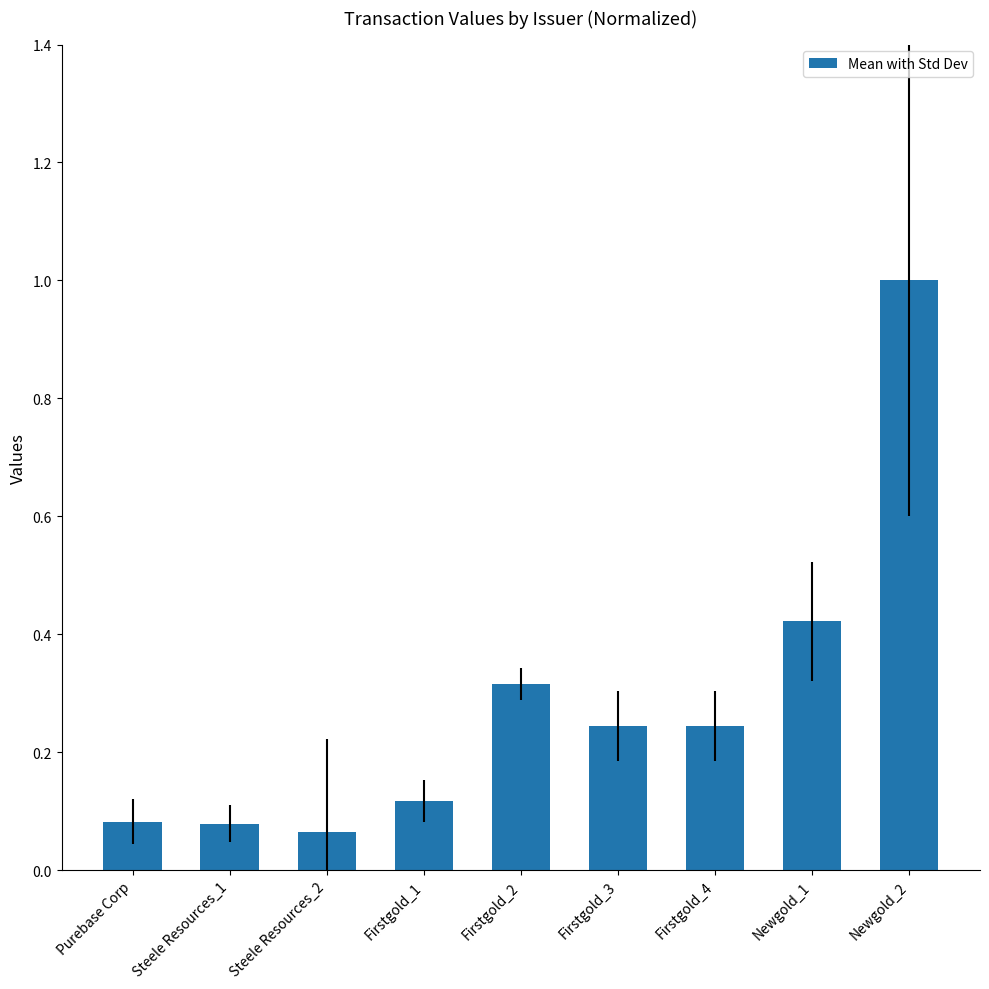

What is the greatest value displayed?

1.0